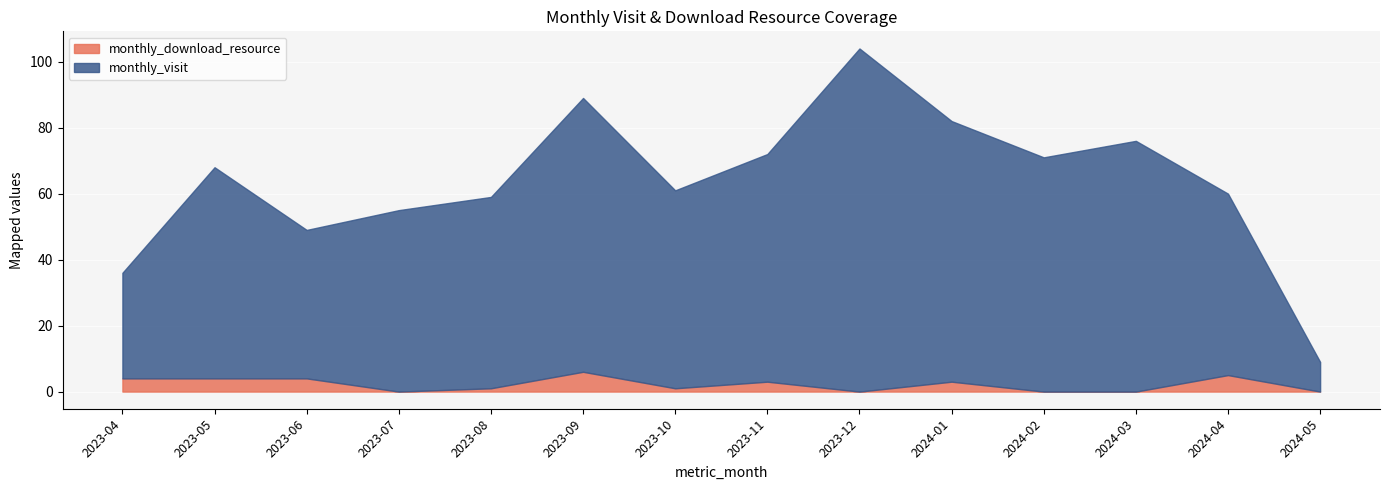

True or false: monthly_download_resource and monthly_visit intersect in this chart.

False